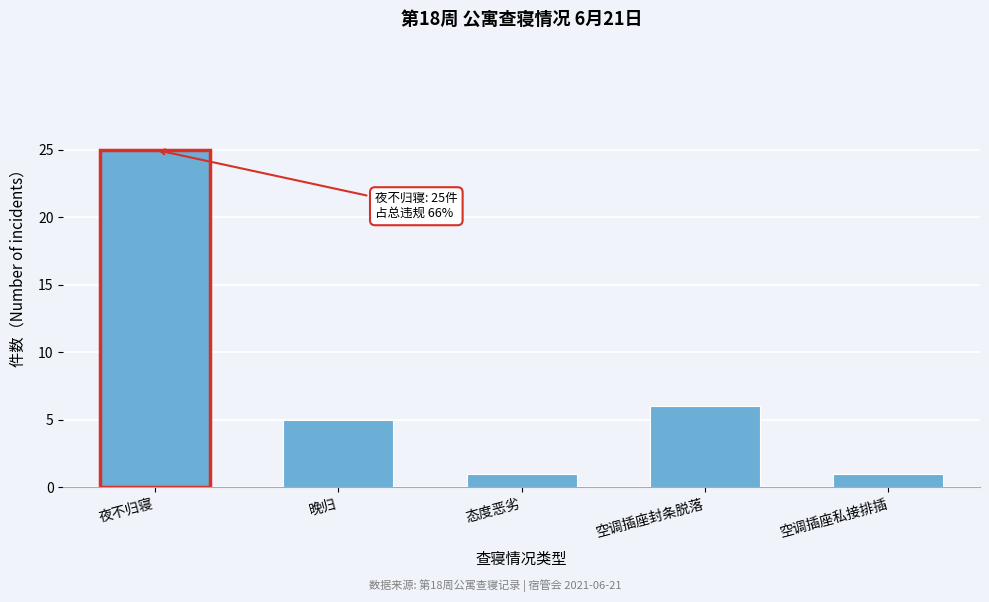

Reading right to left, list all the values displayed in this chart.

1	6	1	5	25